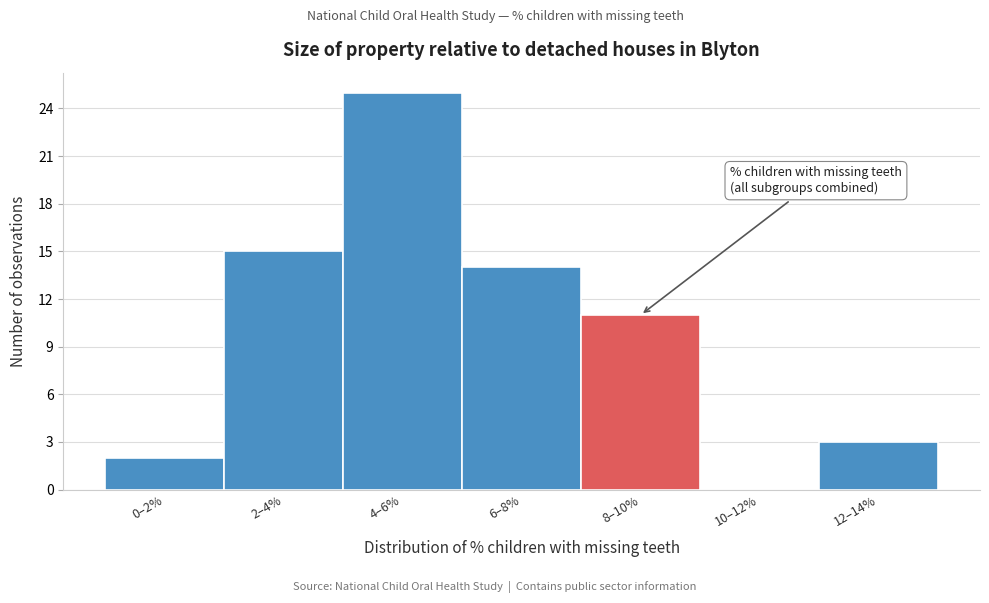

Reading left to right, transcribe all the data shown in this chart.

0–2%=2	2–4%=15	4–6%=25	6–8%=14	8–10%=11	10–12%=0	12–14%=3